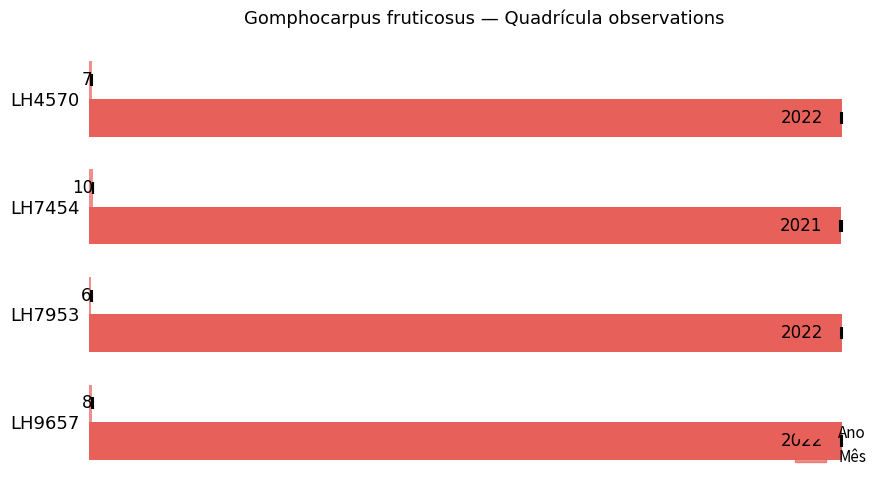

List the series in order of their overall mean, lowest first.

Mês, Ano